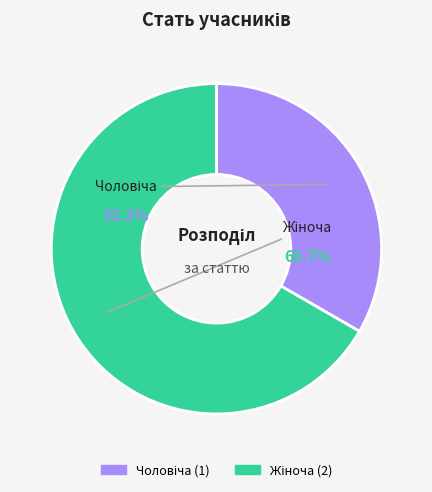

Does any single category account for the majority?

Yes